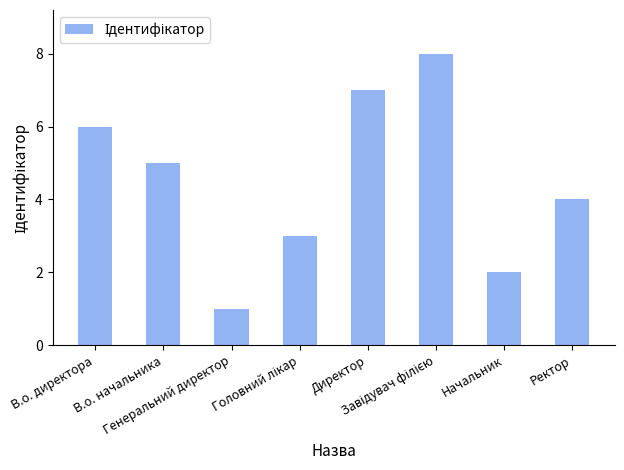

What is the value of the 6th bar from the left?

8